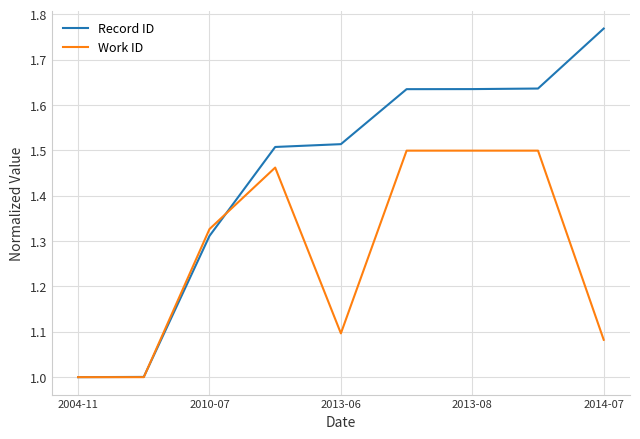

Which series has the widest spread of values?

Record ID